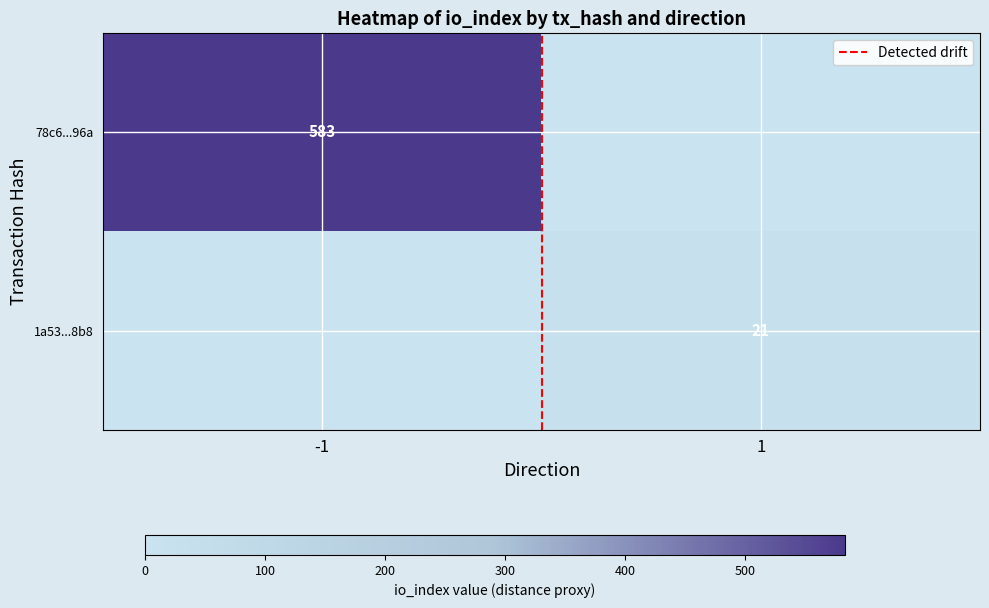

What is the sum of the 1a53...8b8 values at 1 and -1?

21